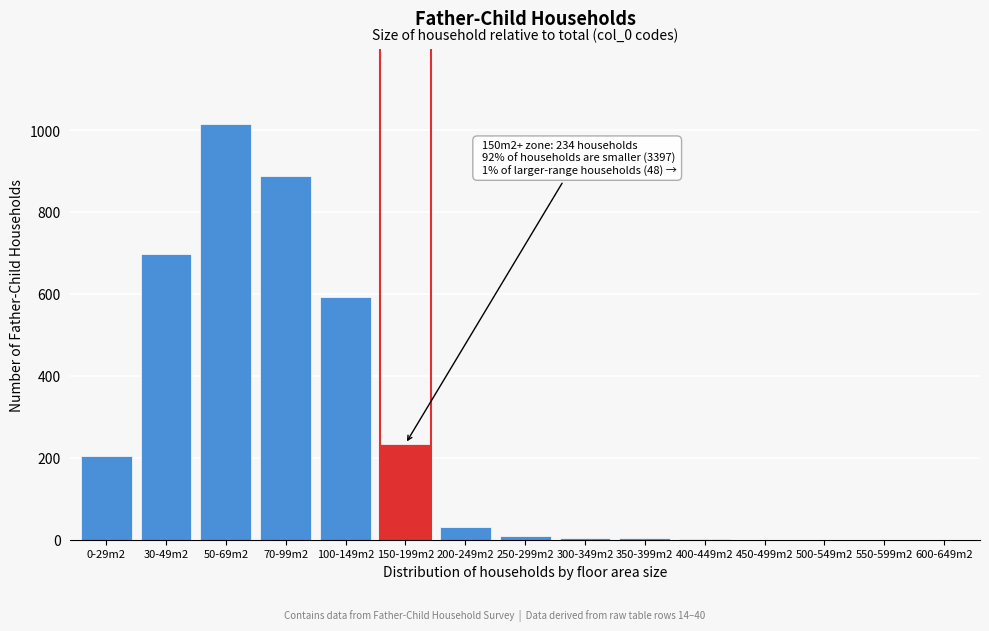

Is it true that the value at 50-69m2 is 603?

False